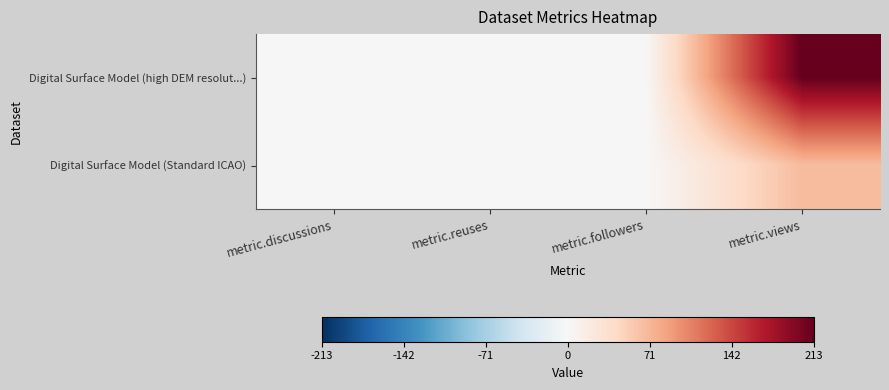

Which series has the widest spread of values?

Digital Surface Model (high DEM resolut...)